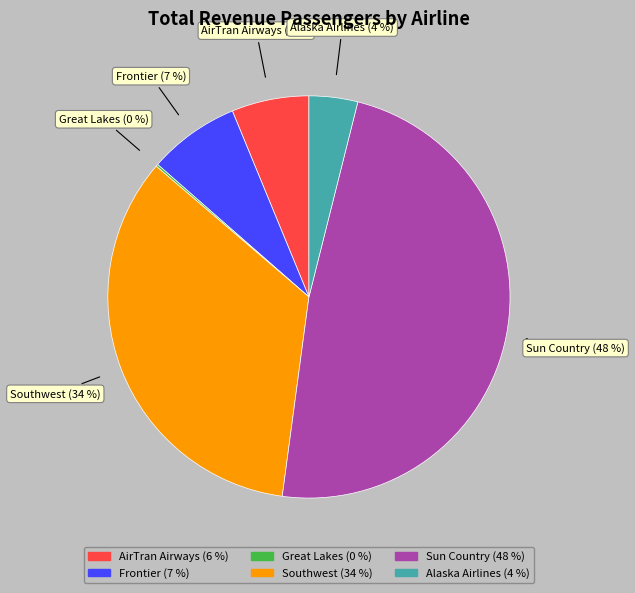

To the nearest percent, what is the average slice percentage?

17%